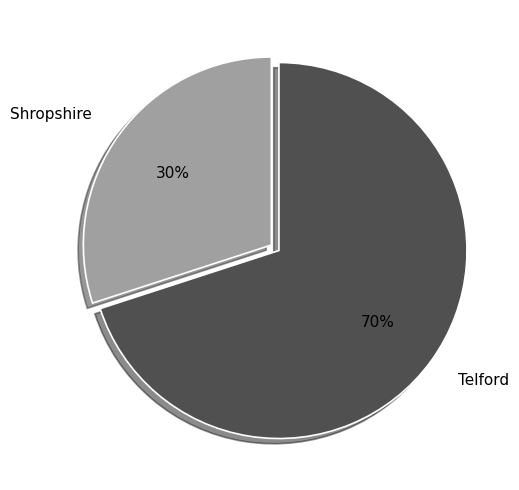

Approximately how many times larger is the value at Telford compared to Shropshire?

2.3